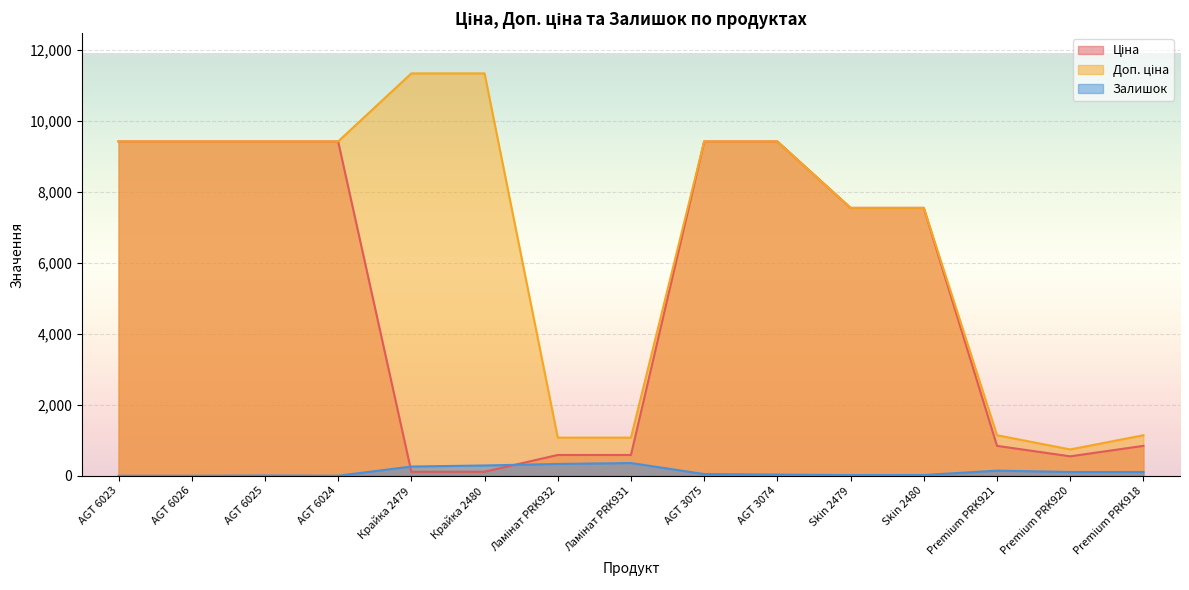

True or false: Залишок and Доп. ціна cross at least once.

False